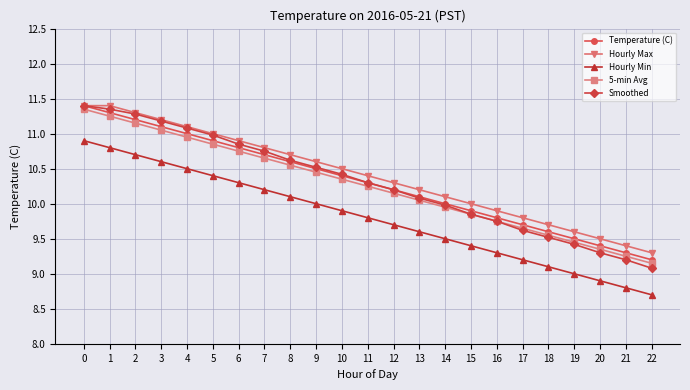

Which series has the largest total across all categories?

Hourly Max